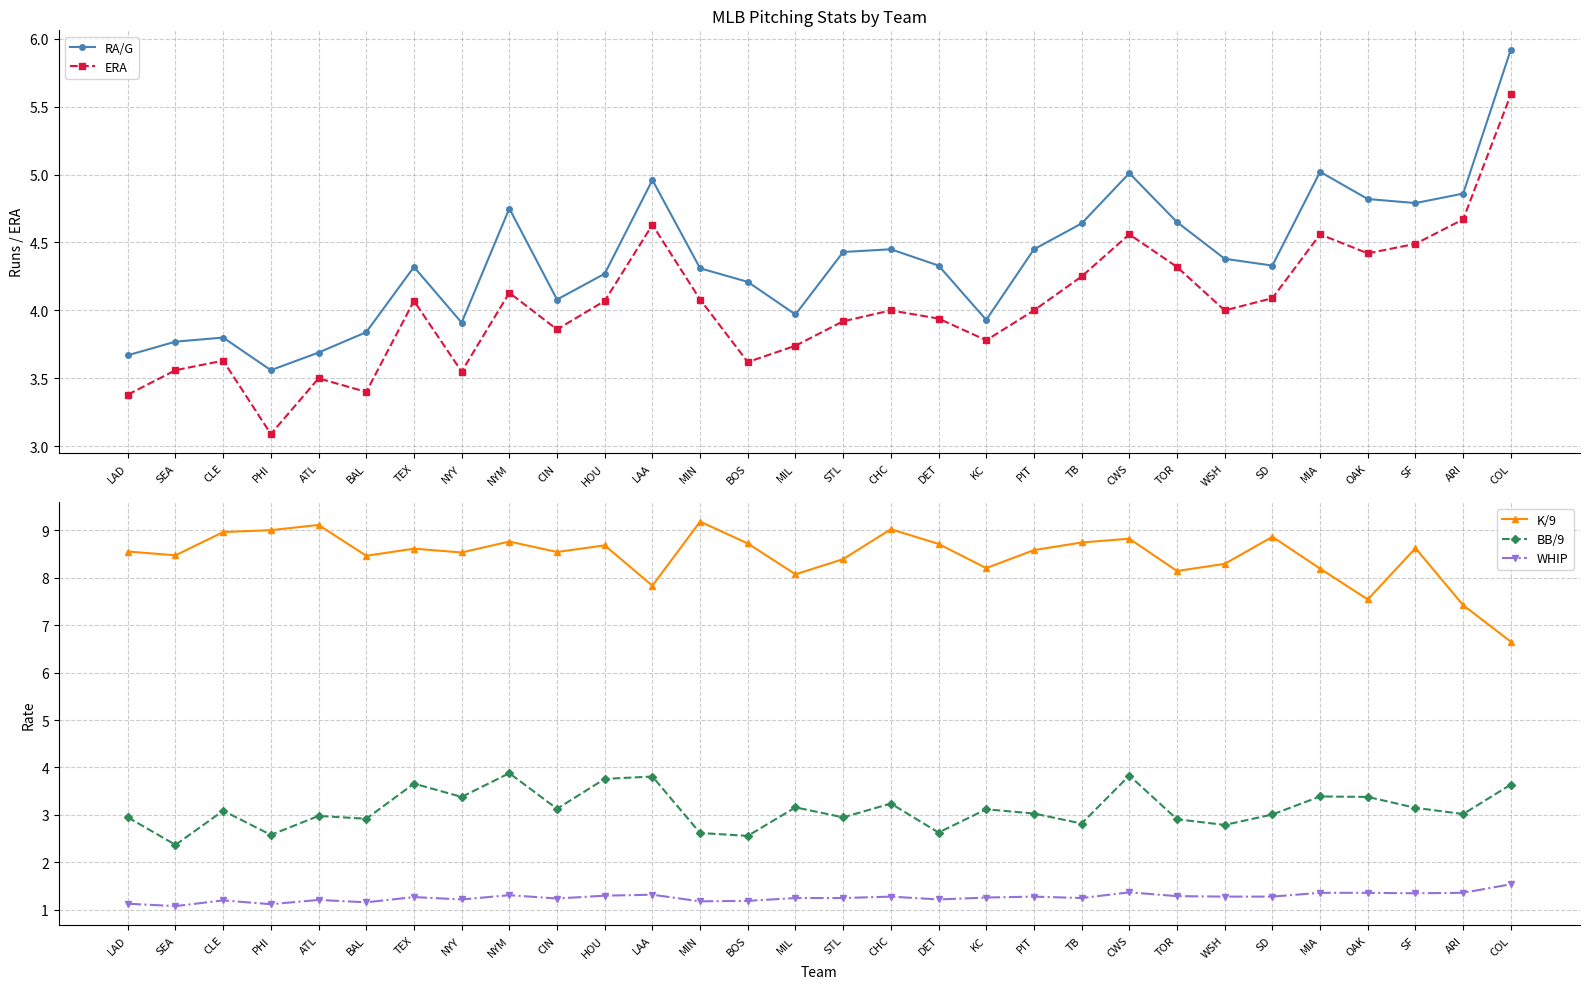

What is the maximum value for WHIP?

1.5